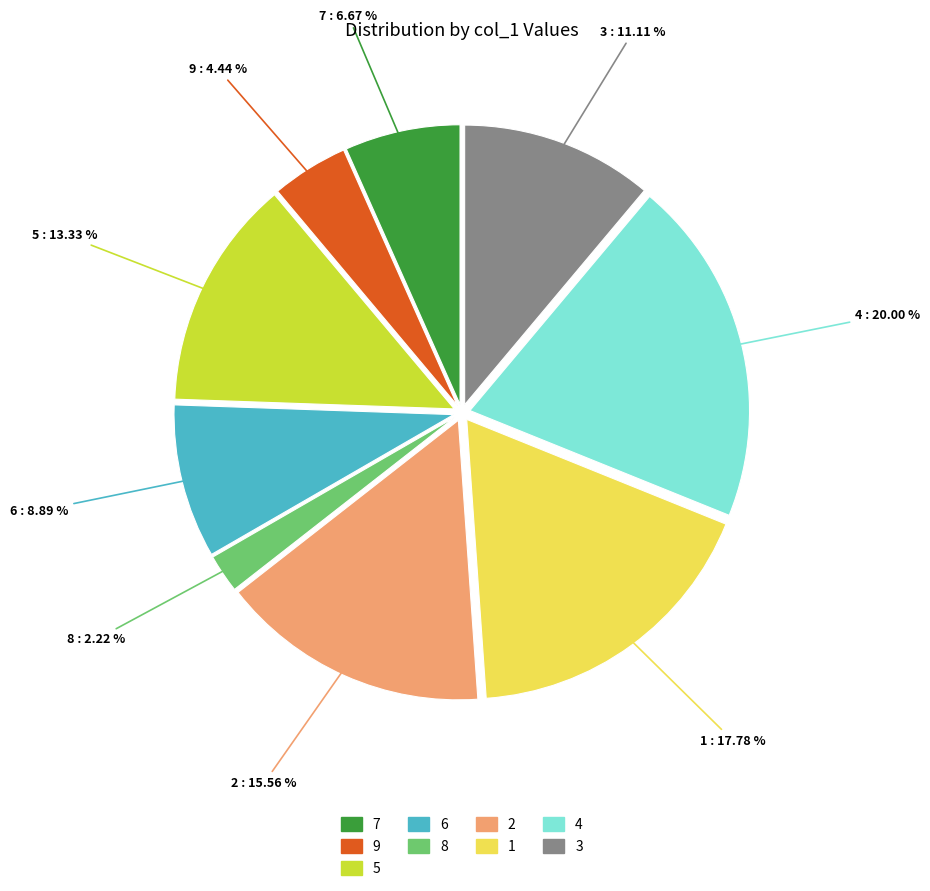

To the nearest percent, what portion does 6 represent?

9%